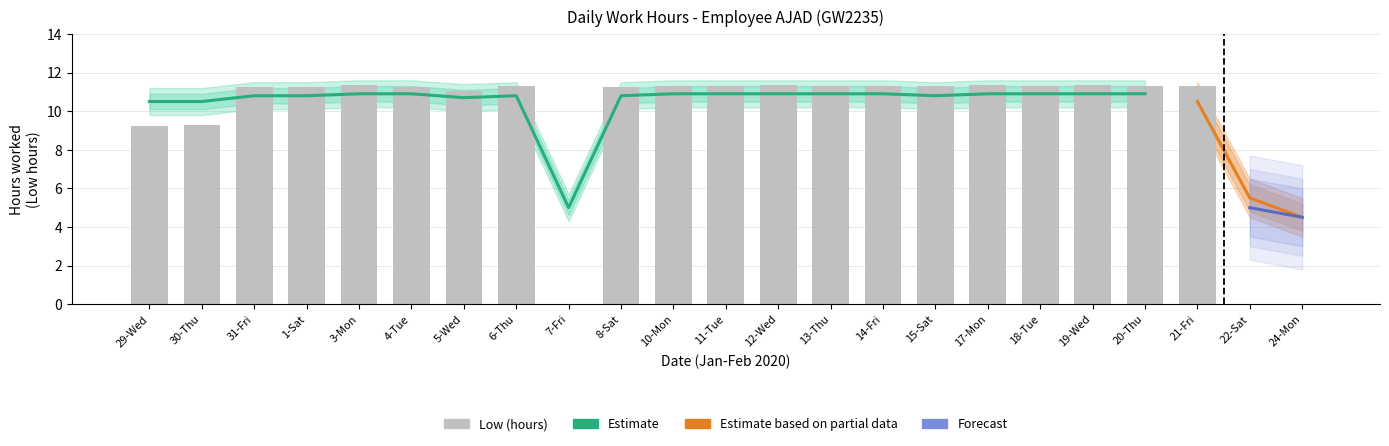

True or false: the data shows 11.3 at 15-Sat.

True